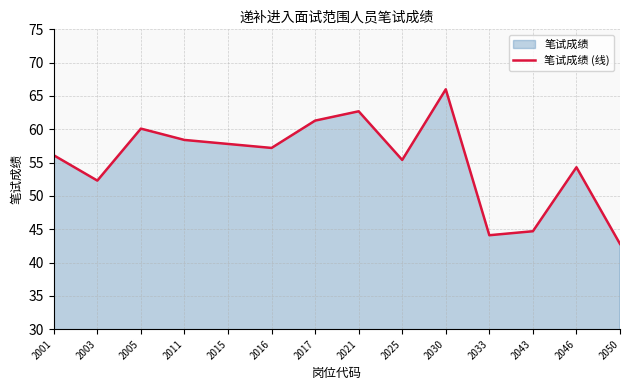

Reading right to left, list all the values displayed in this chart.

2050=42.8	2046=54.3	2043=44.7	2033=44.1	2030=66.0	2025=55.4	2021=62.7	2017=61.3	2016=57.2	2015=57.8	2011=58.4	2005=60.1	2003=52.3	2001=56.1